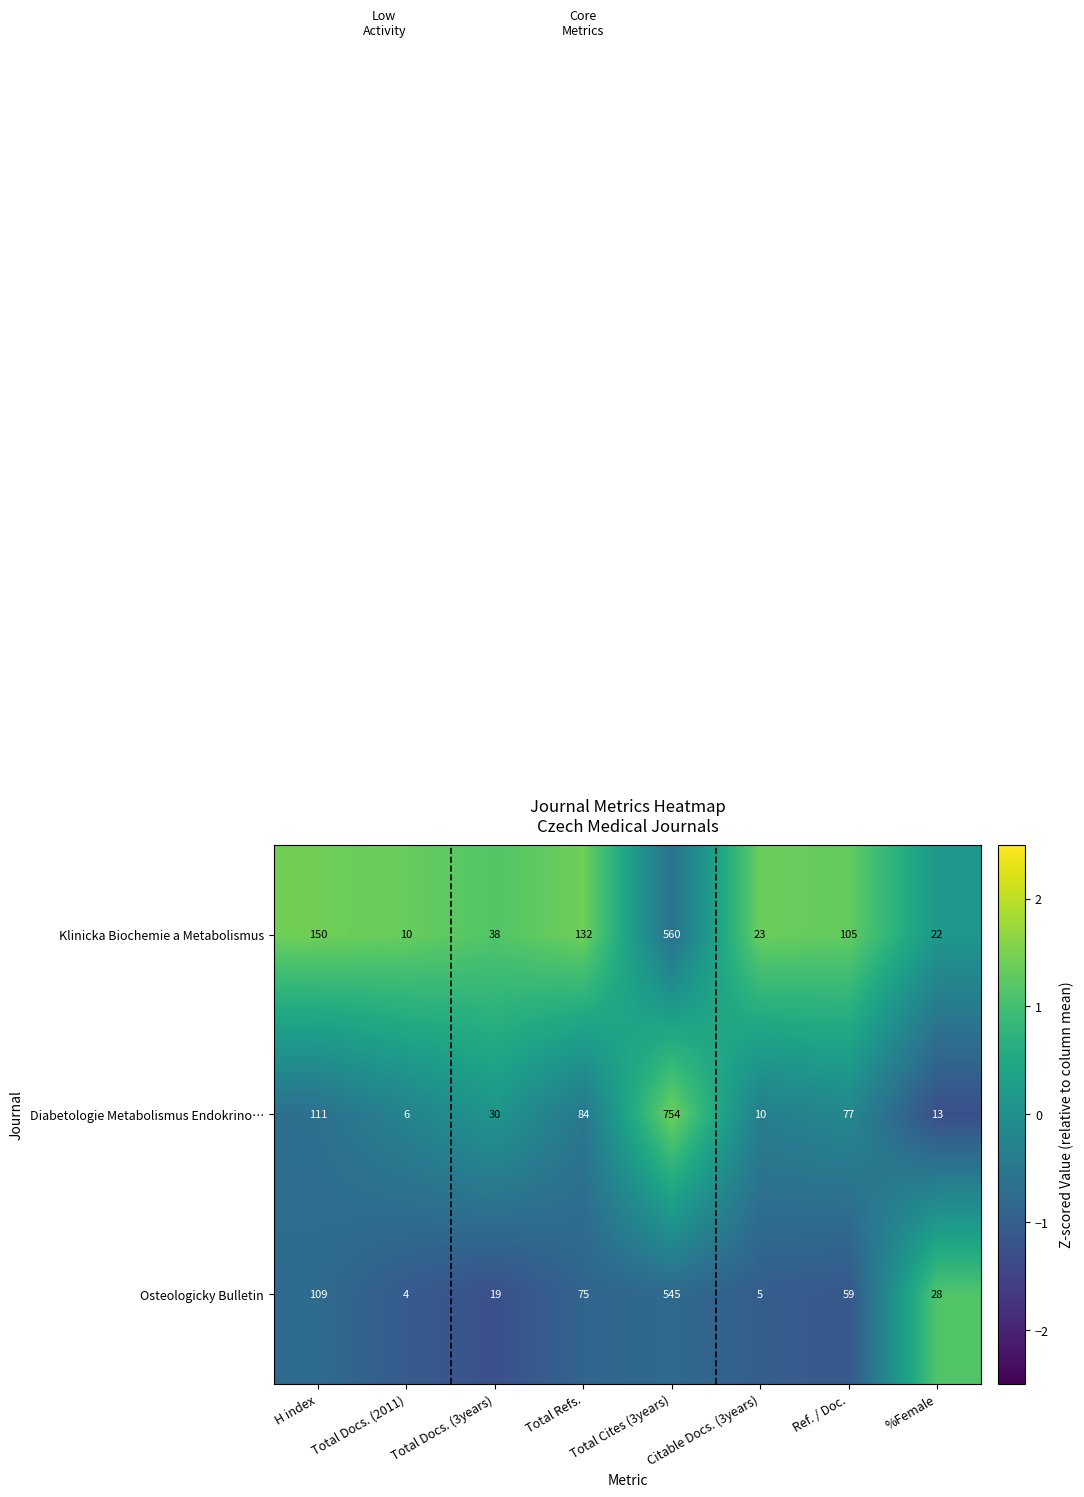

Which category has the lowest value in the Klinicka Biochemie a Metabolismus series?

Total Docs. (2011)